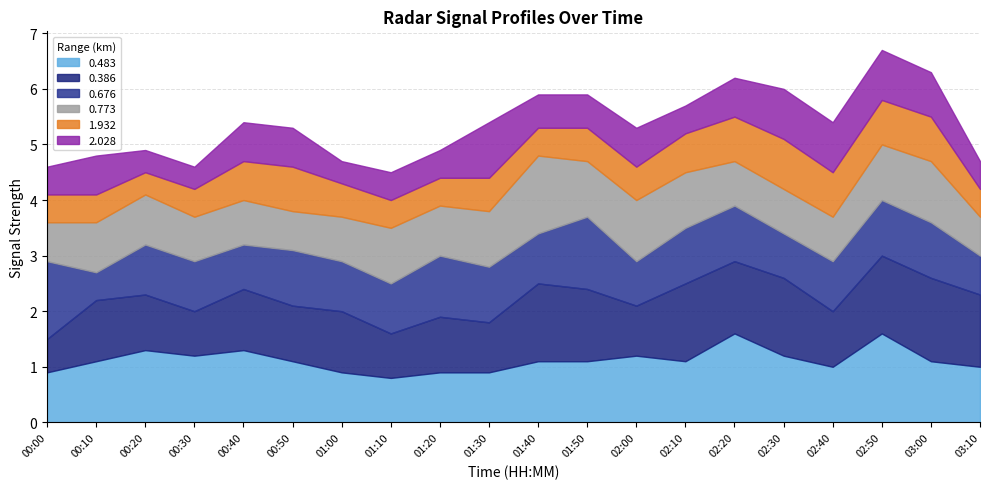

True or false: 0.676 and 0.773 intersect in this chart.

True